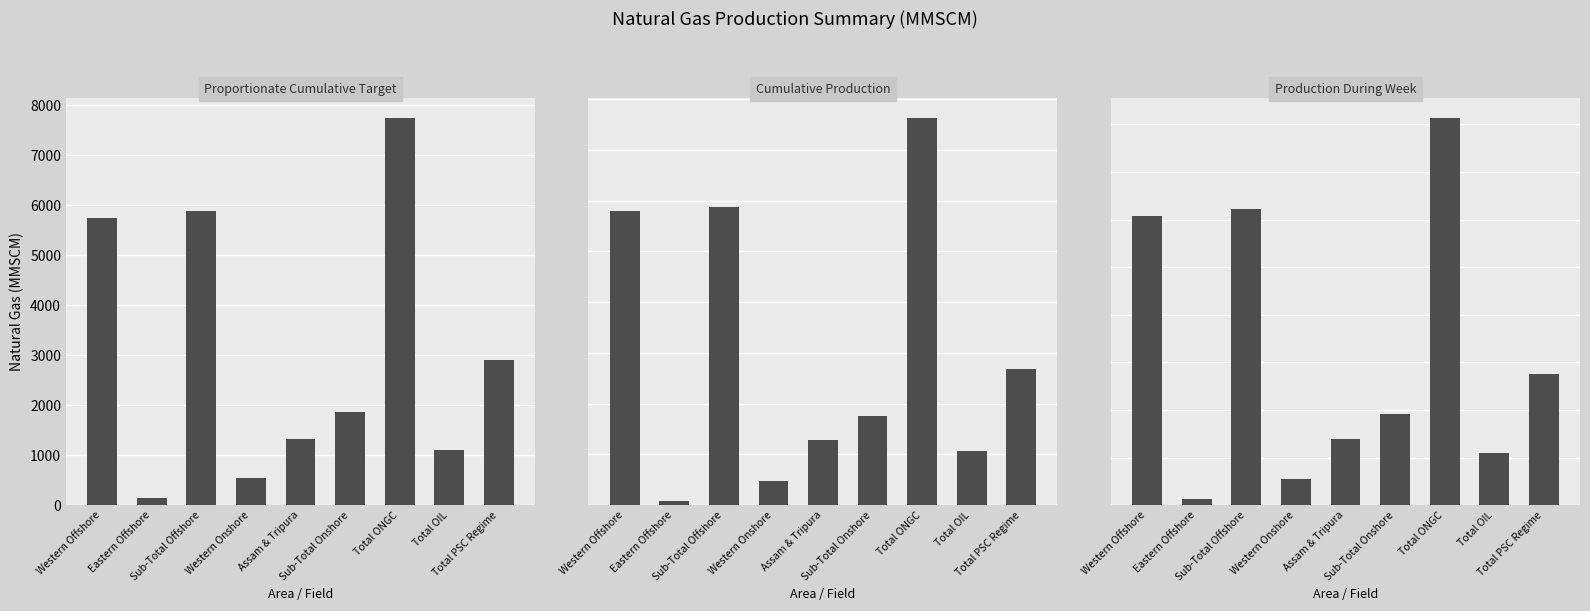

Is the value of Proportionate Cumulative Target at Assam & Tripura greater than the value of Production During Week at Eastern Offshore?

Yes